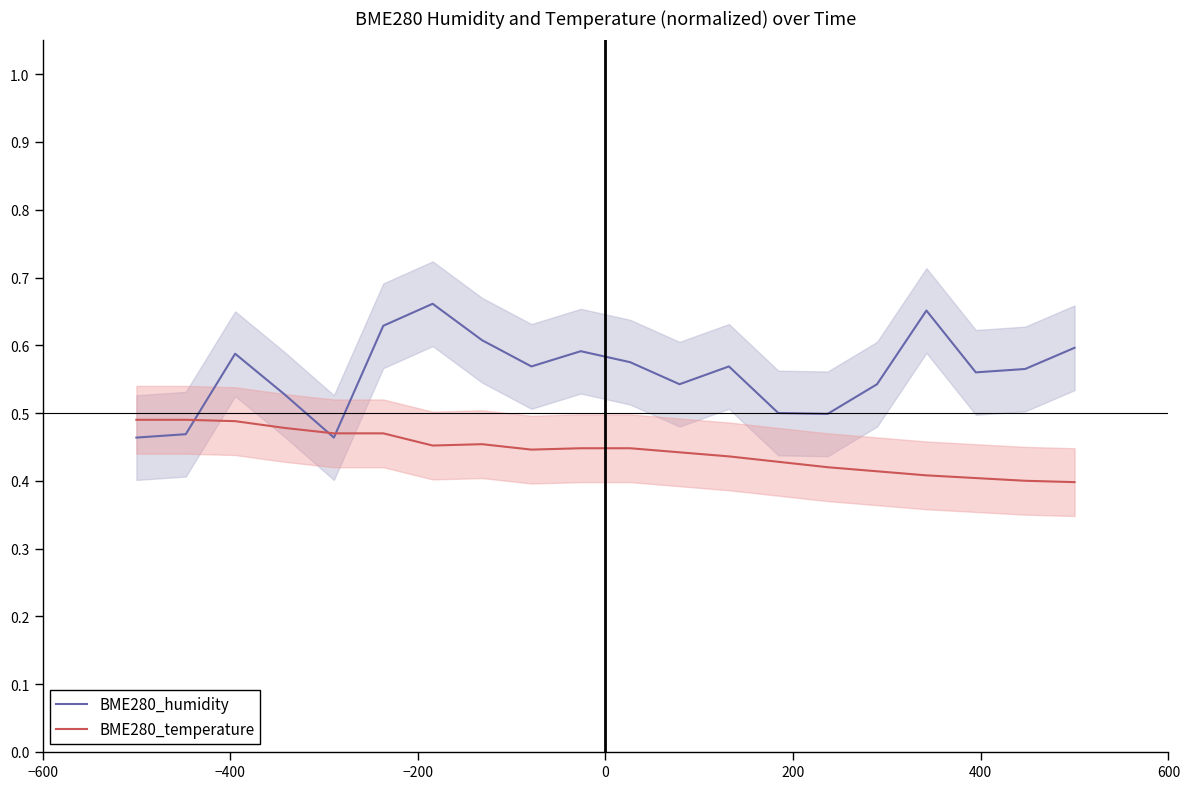

Is the value of BME280_humidity at 14 greater than the value of BME280_temperature at 17?

Yes